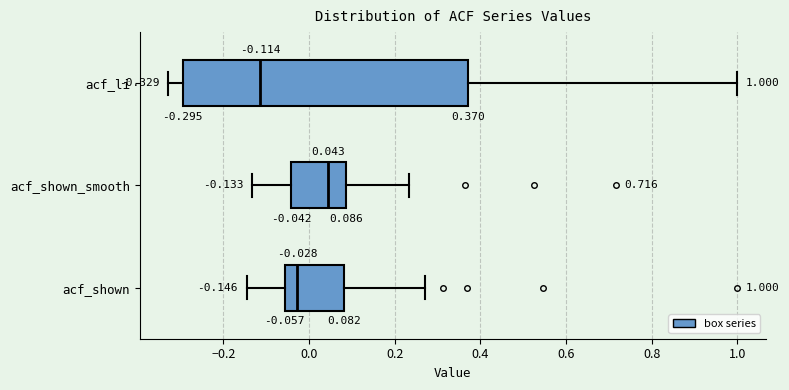

Comparing the boxes themselves (not the whiskers), which one is the widest?

acf_li